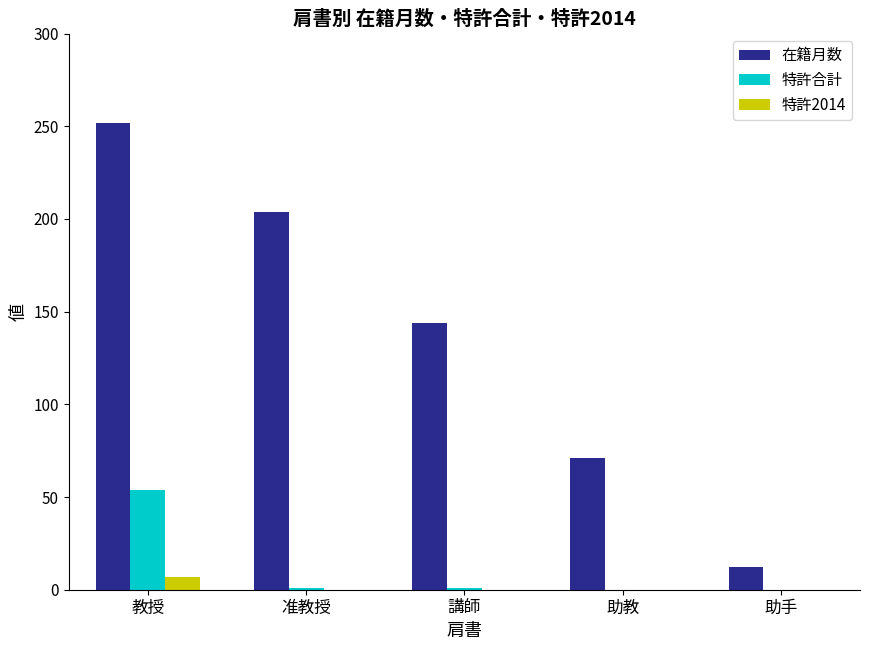

What is the total value across all series at 助手?

12